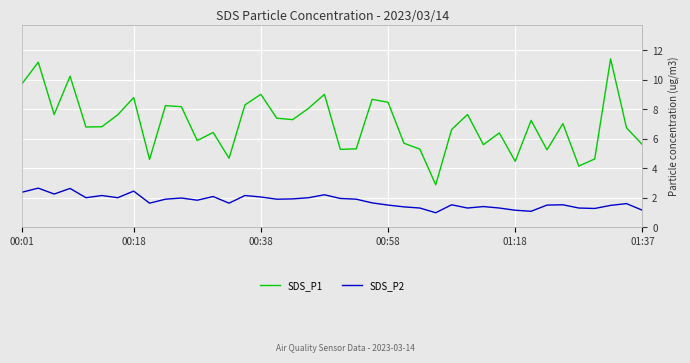

What is the difference between the maximum and minimum values in the SDS_P2 series?

1.7